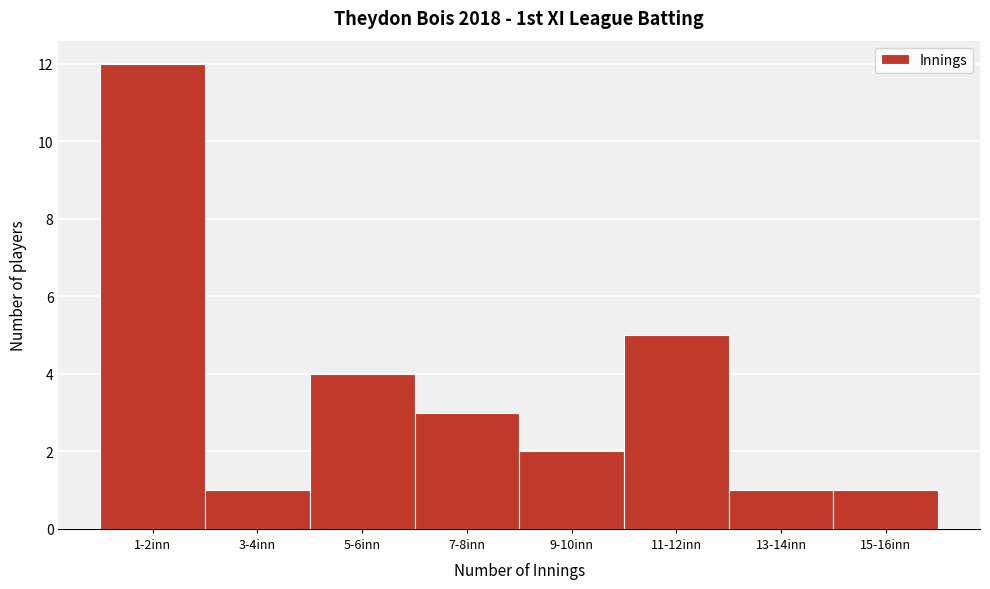

Reading left to right, what are all the values shown in this chart?

12	1	4	3	2	5	1	1